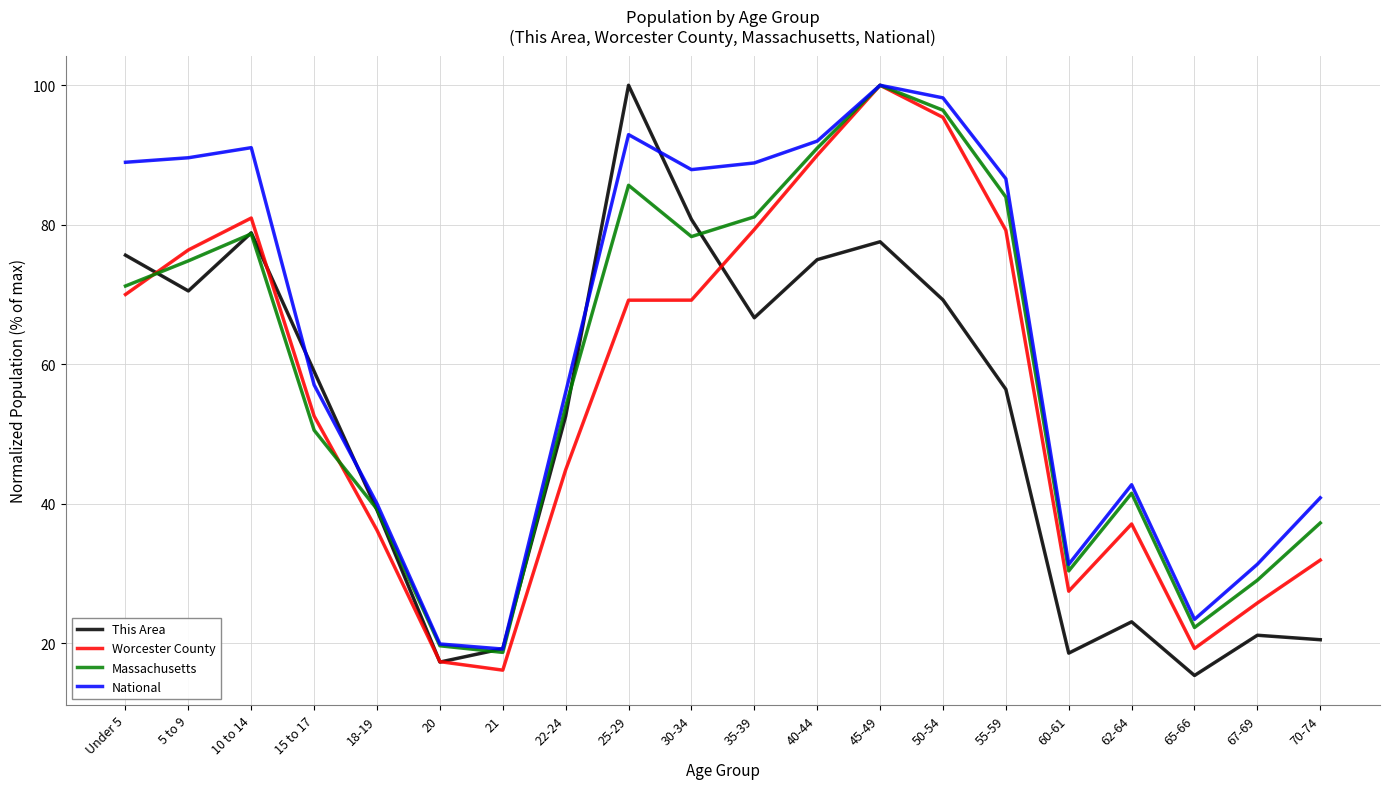

Where is National nearest to the value 59?

15 to 17